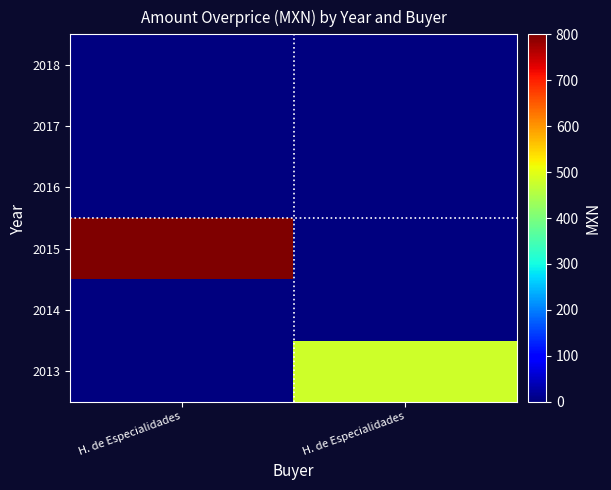

Which has a higher value, H. de Especialidades or H. de Especialidades?

H. de Especialidades